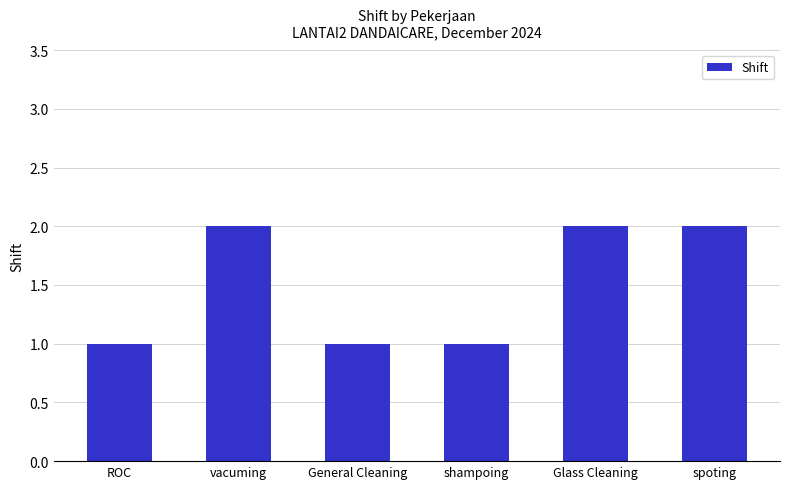

What is the change in value from General Cleaning to Glass Cleaning?

+1